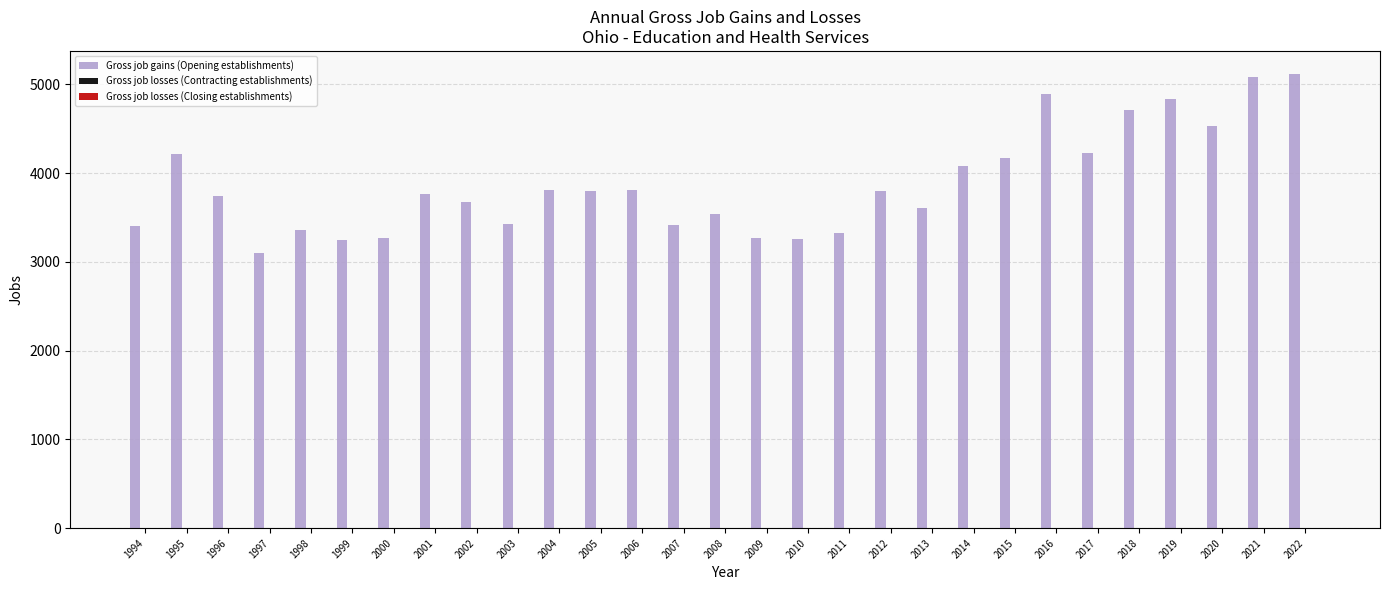

The chart shows a value of 1208 at 2010. True or false?

False